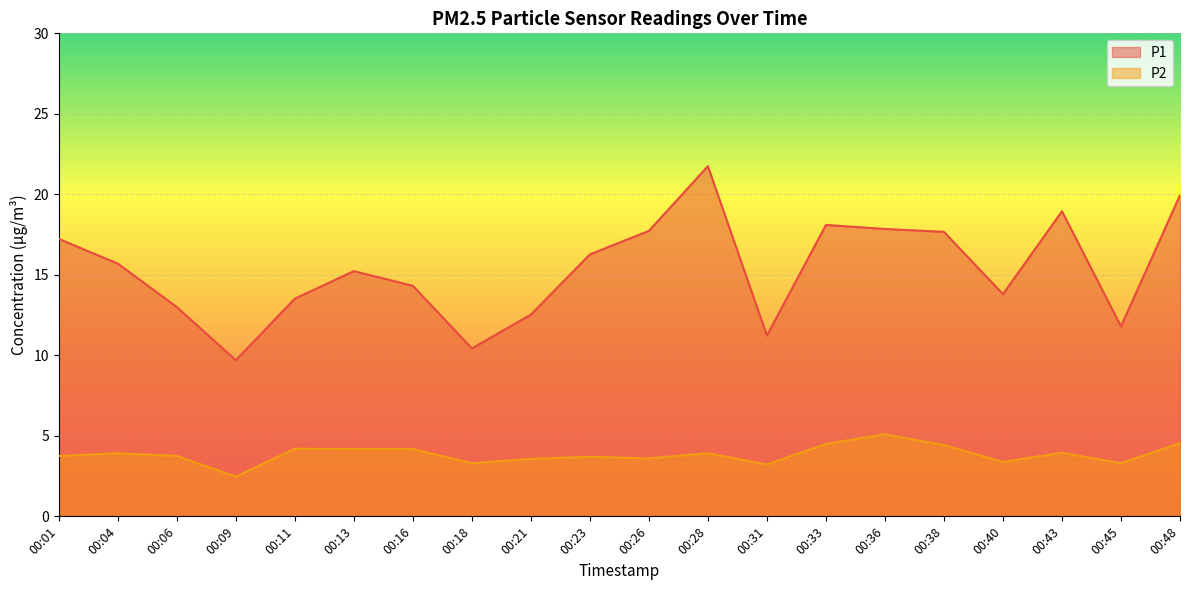

True or false: P2 has a value of 6.1 at 00:01.

False